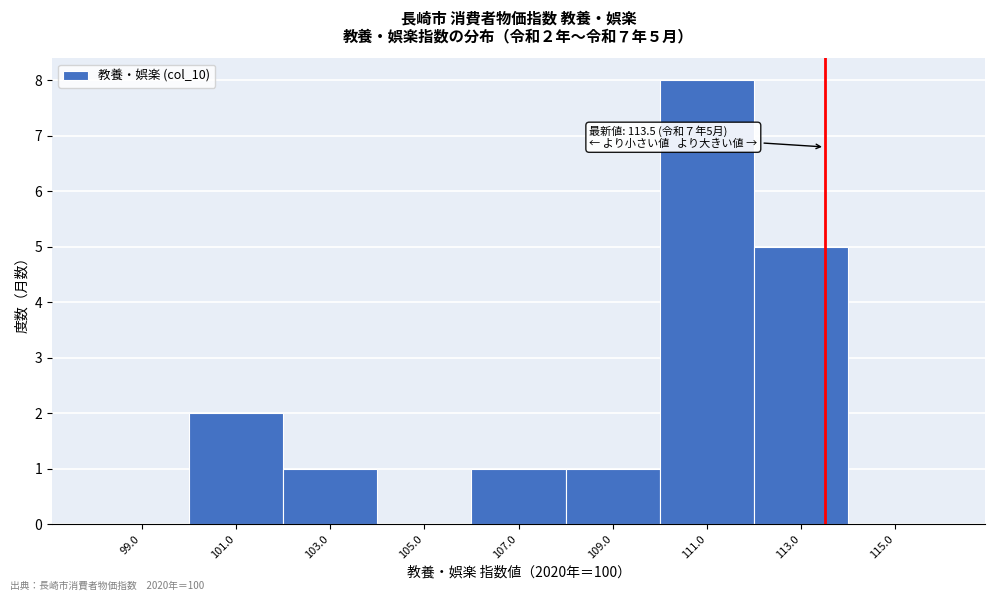

Over which range of the x-axis is the bar tallest?

110 to 112